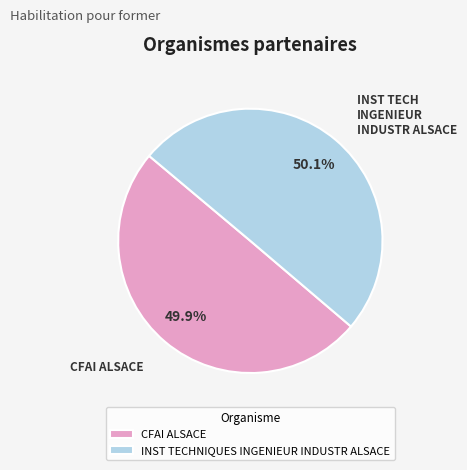

Combined, what portion of the pie is INST TECHNIQUES INGENIEUR INDUSTR ALSACE and CFAI ALSACE?

100.0%